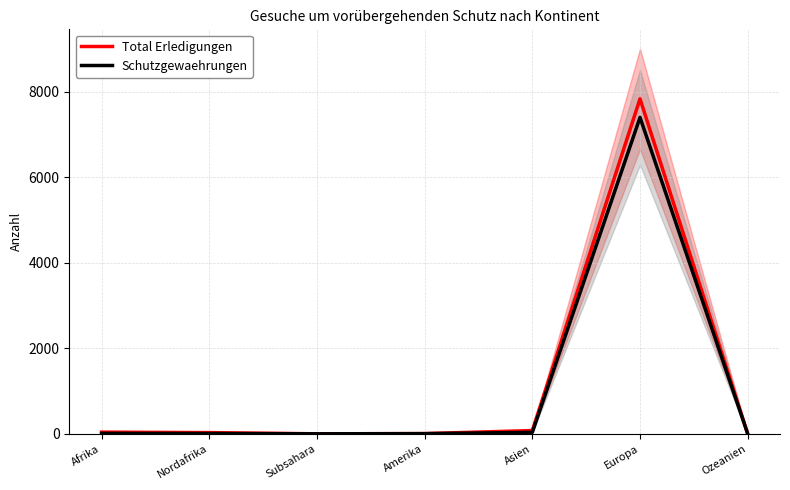

What is the difference between the second highest and second lowest values in the Total Erledigungen series?

76